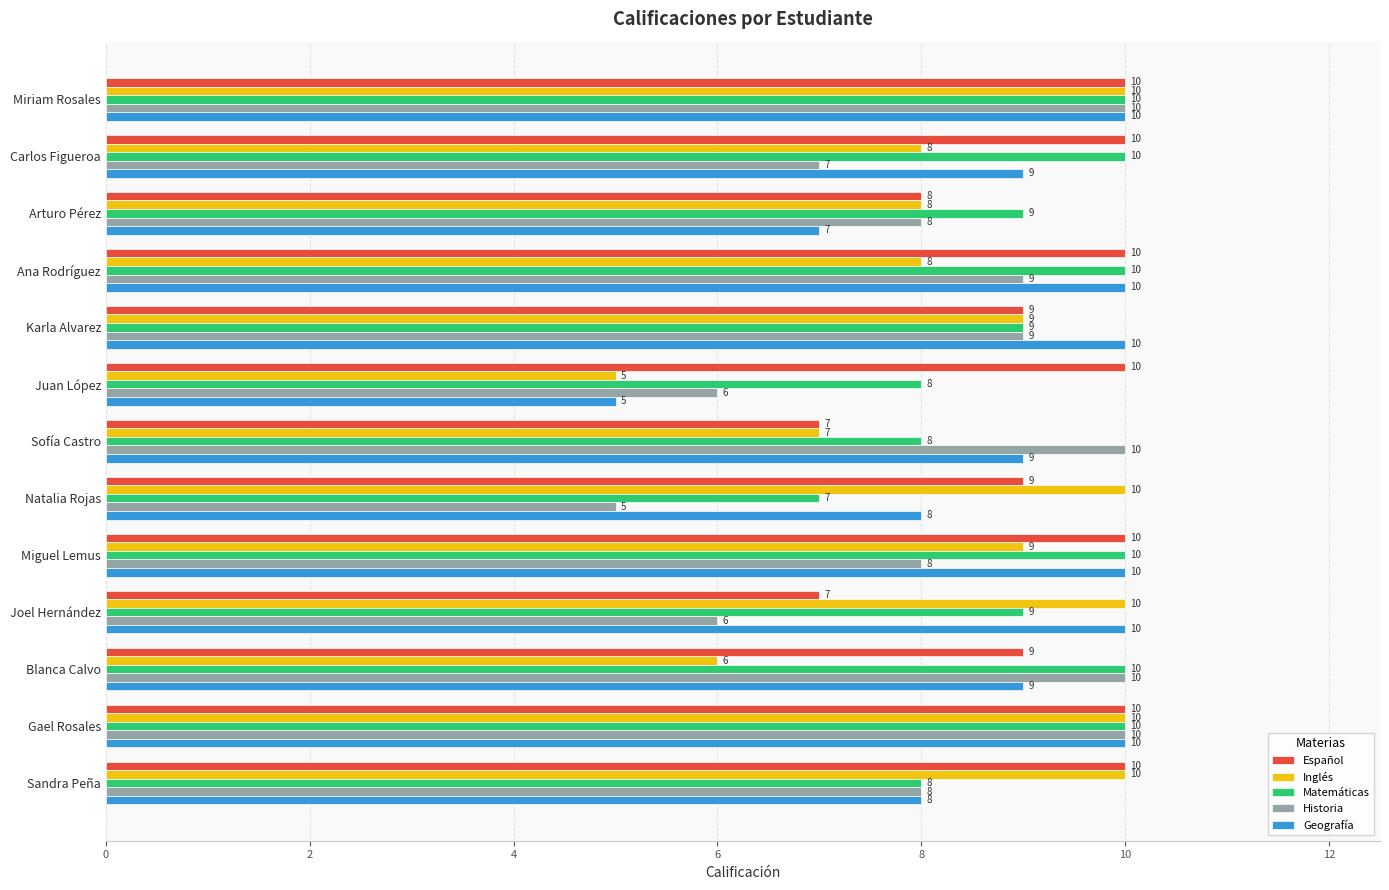

What is the total value across all series at Karla Alvarez?

46